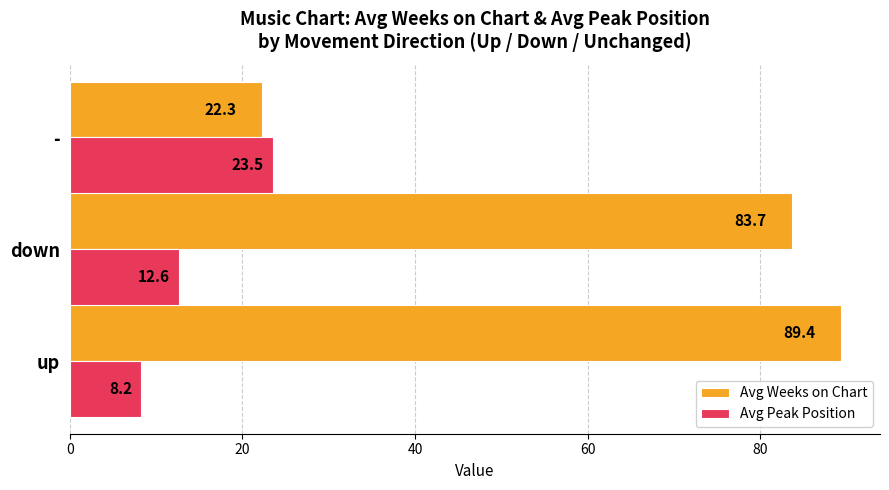

List the series in order of their peak value, lowest first.

Avg Peak Position, Avg Weeks on Chart